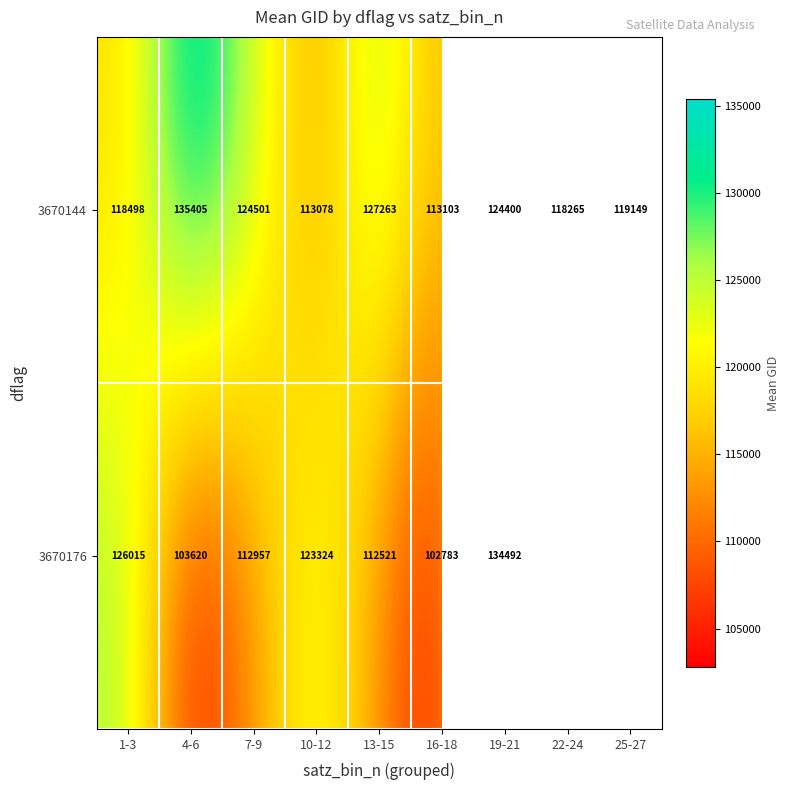

What is the sum of all 3670144 values?

1093662